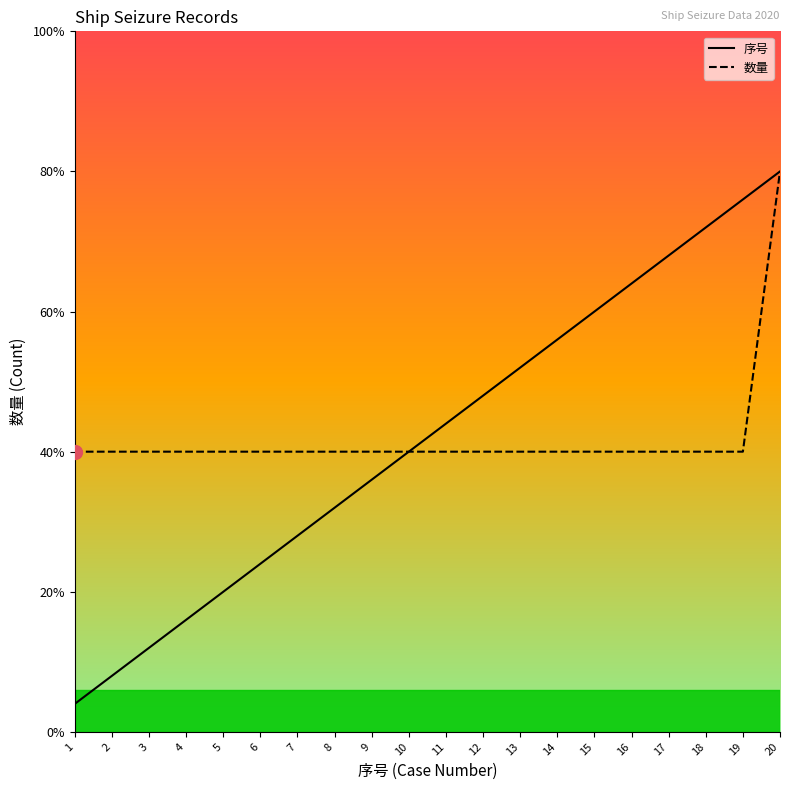

What are all the series names shown in the legend?

序号, 数量